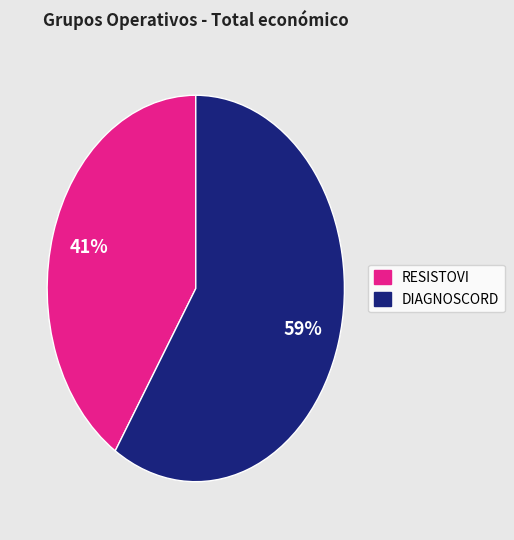

To the nearest percent, what is the difference between the largest and smallest slice percentages?

18%